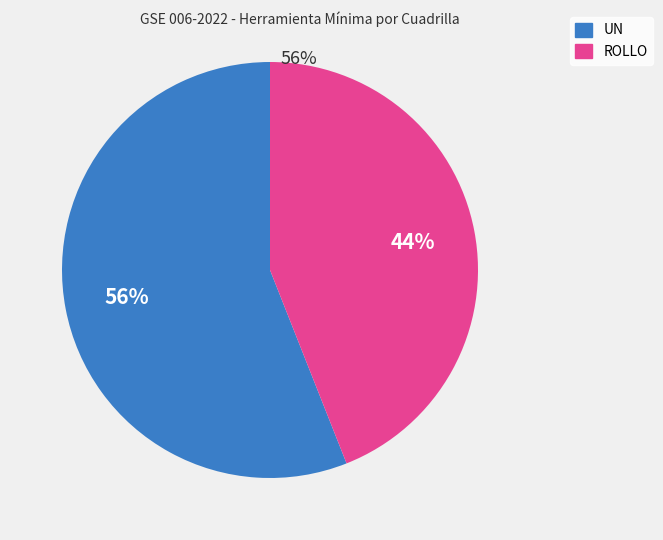

Is the sum of ROLLO and UN greater than half?

Yes